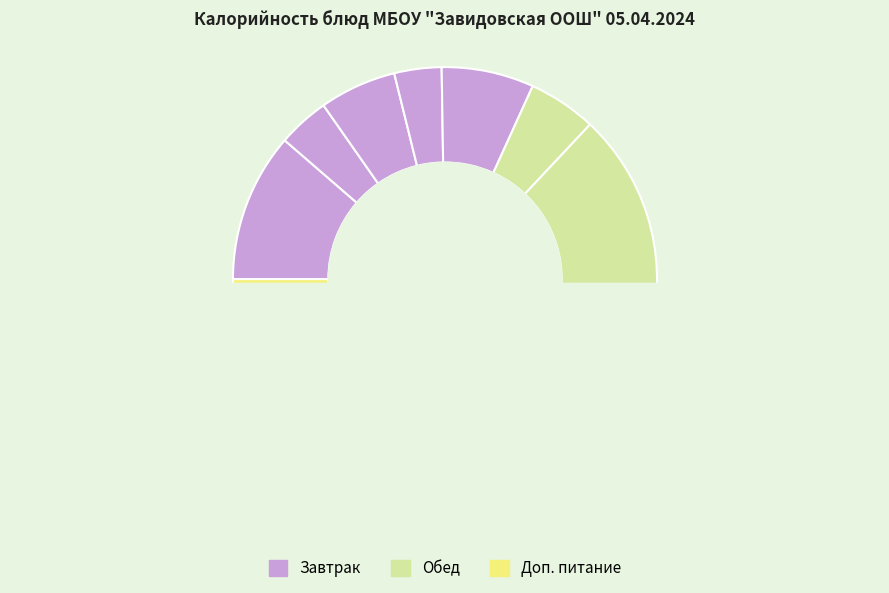

Do Хлеб ржано-пшеничный and Масло сливочное together represent more than half of the pie?

No